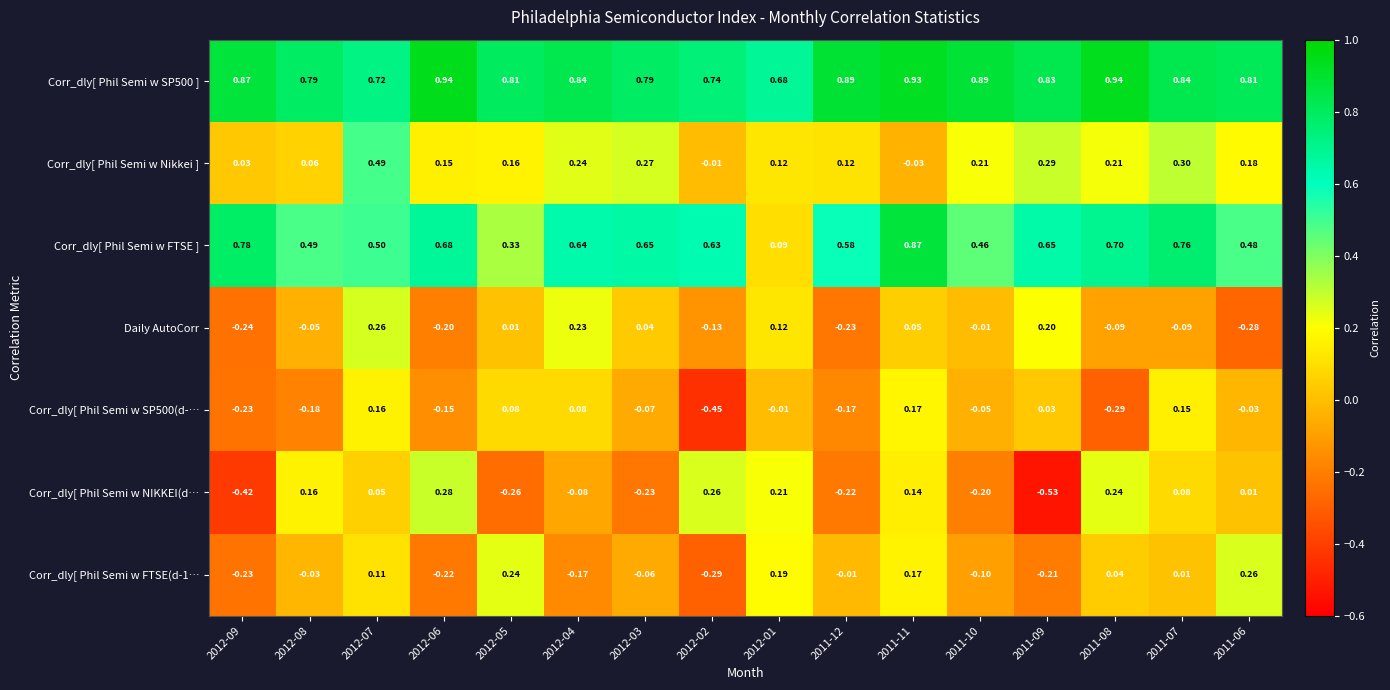

Which series has the largest range (max minus min)?

Corr_dly[ Phil Semi w NIKKEI(d…